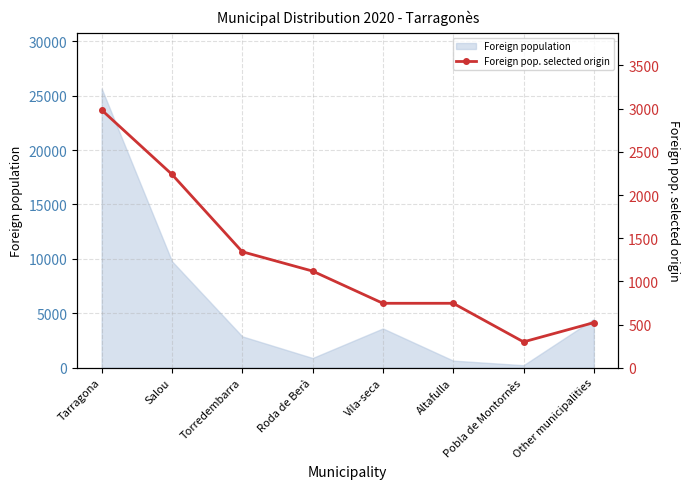

Is it true that Foreign population equals 7926 at Other municipalities?

False